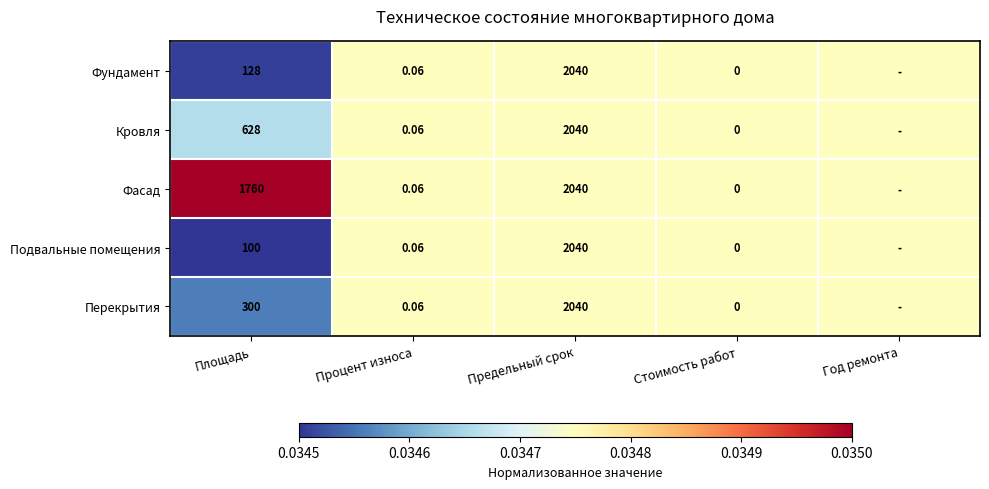

Which series changed the most between Площадь and Предельный срок?

Подвальные помещения